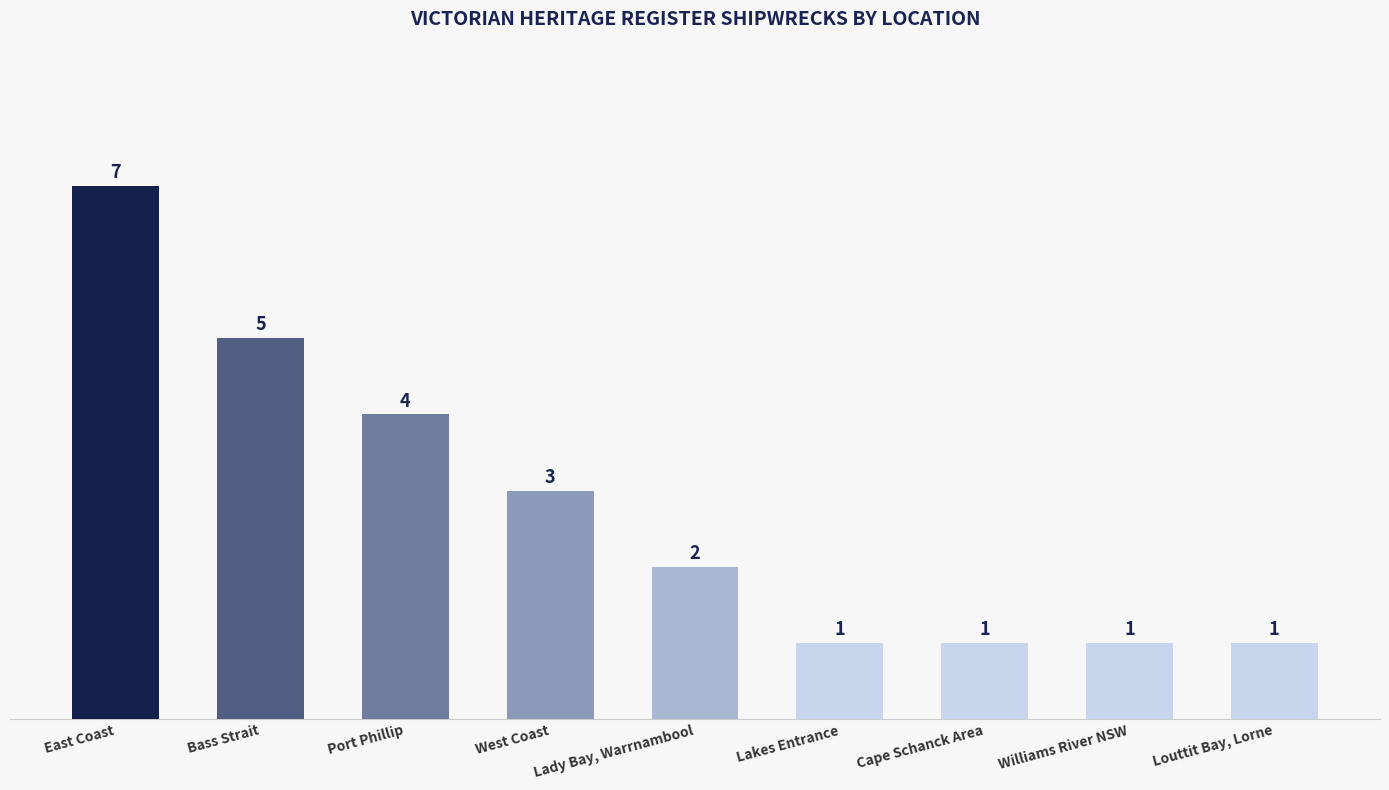

Reading left to right, transcribe all the data shown in this chart.

7	5	4	3	2	1	1	1	1